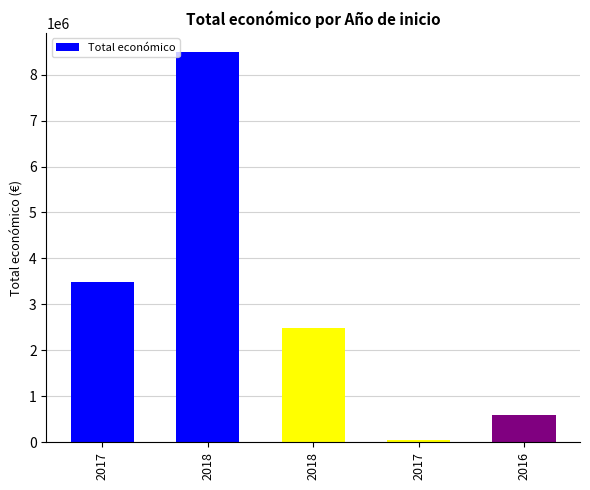

What is the change in value from 2017 to 2016?

-2897899